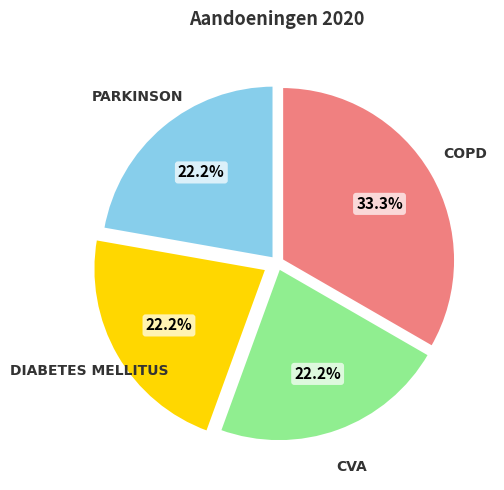

Is there any slice that represents more than half of the pie?

No